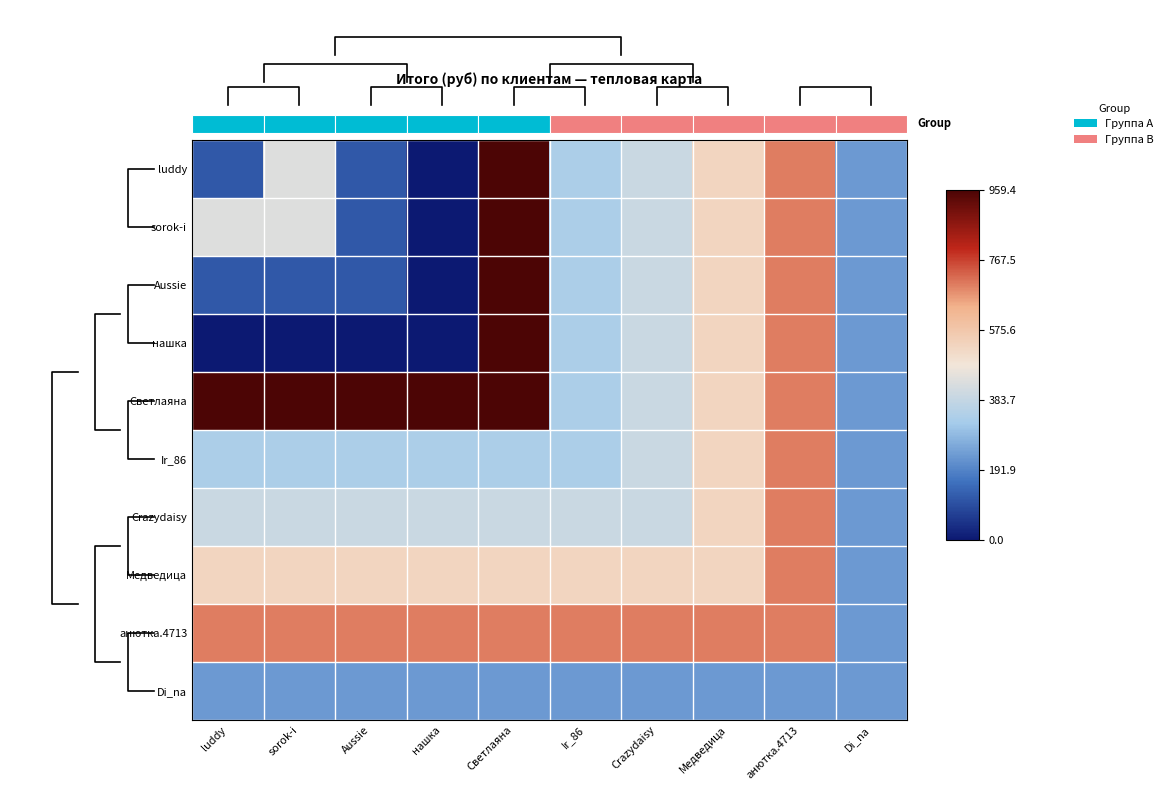

Is it true that анютка.4713 equals 1158.1 at нашка?

False